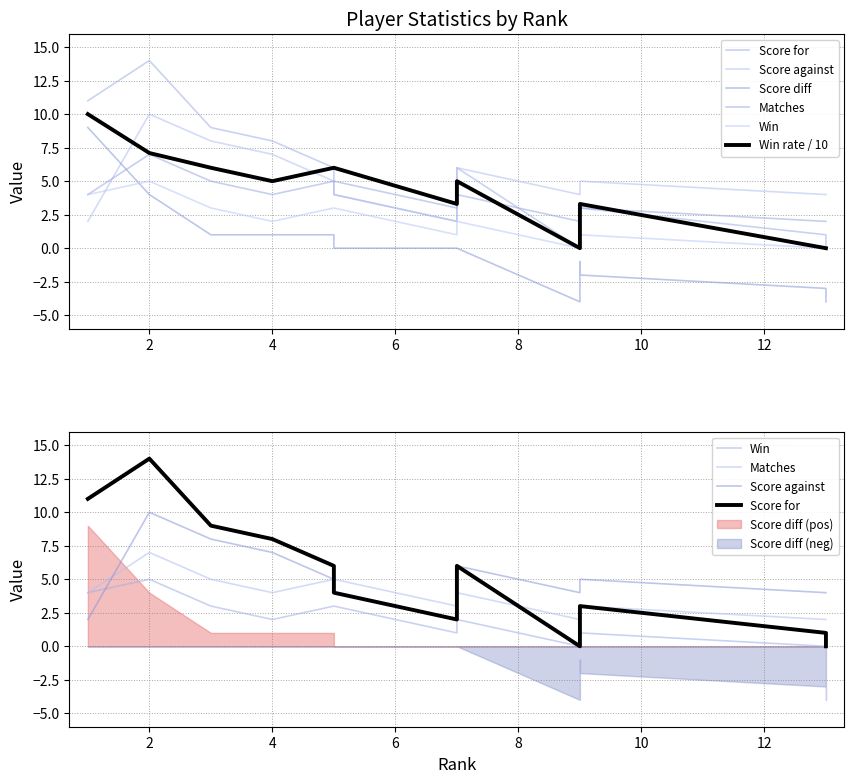

True or false: Score against and Score for intersect in this chart.

False